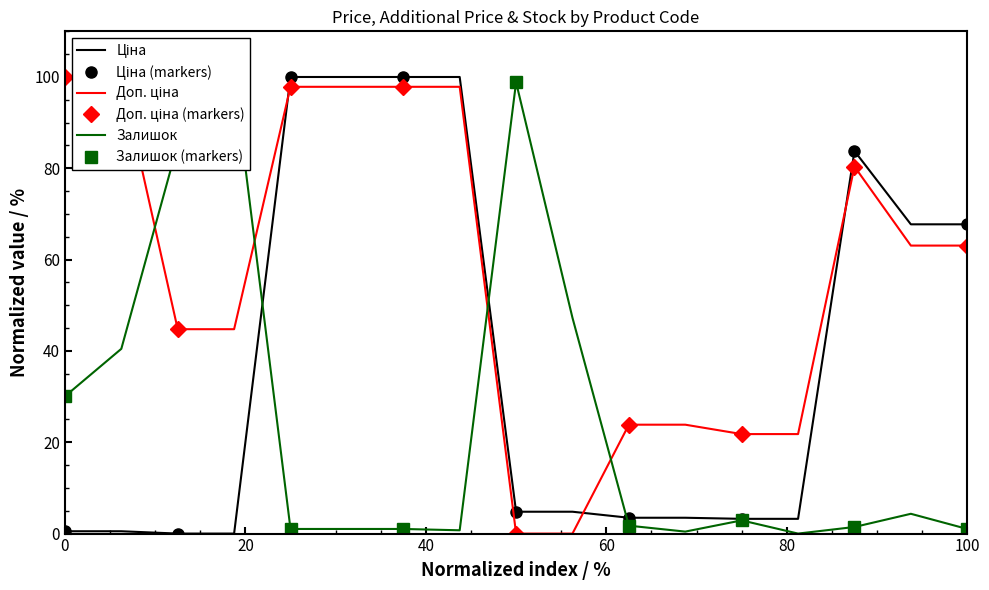

What is the value of the Доп. ціна point at the 2nd from the left?

100.0